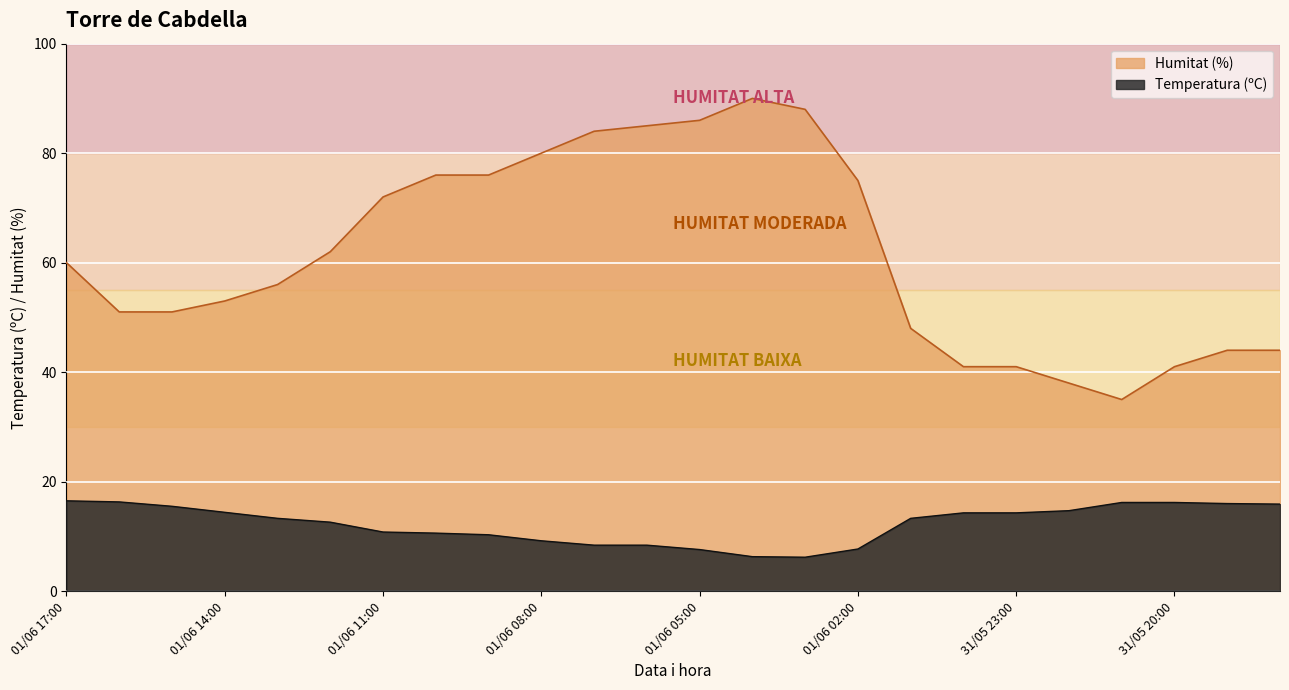

True or false: Humitat (%) has a value of 60.0 at 01/06 17:00.

True